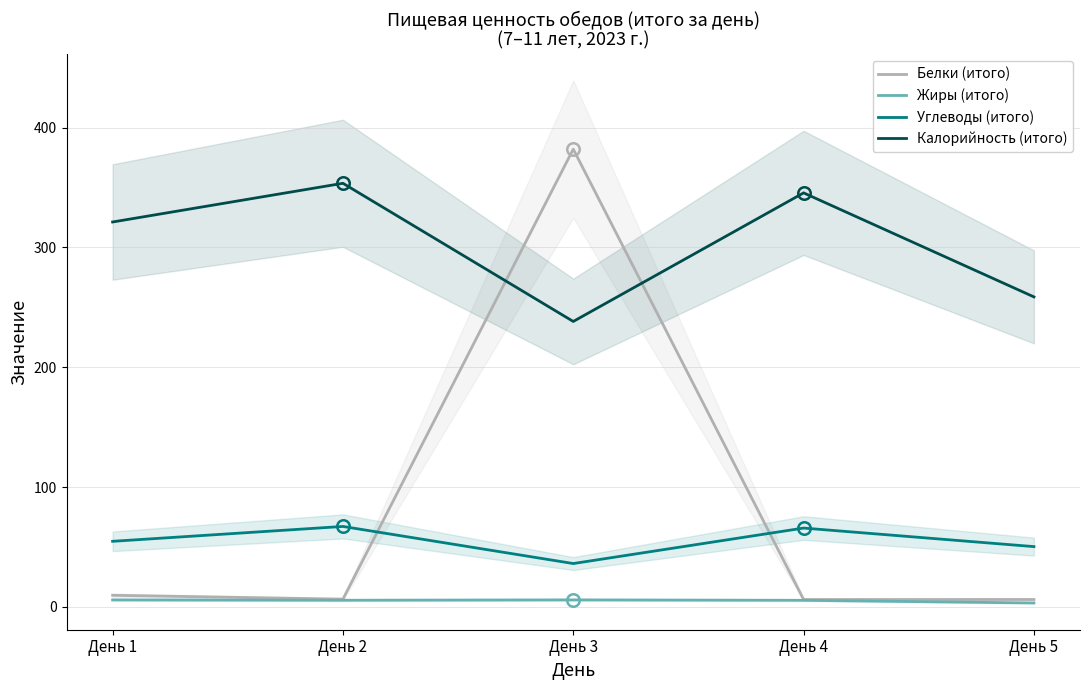

How many categories are shown in the chart?

5